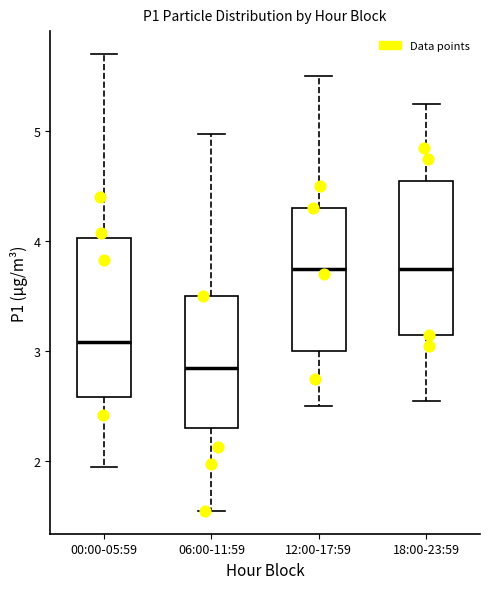

Reading left to right, transcribe this box plot: for each box, give where its median line is, the range the box spans, and where its two whiskers end, as read against the y-axis. The values are not printed on the chart, so give them approximately, as read against the axis.

00:00-05:59: median 3.1, box 2.6 to 4.0, whiskers 2.0 to 5.7
06:00-11:59: median 2.9, box 2.3 to 3.5, whiskers 1.6 to 5.0
12:00-17:59: median 3.8, box 3.0 to 4.3, whiskers 2.5 to 5.5
18:00-23:59: median 3.8, box 3.2 to 4.6, whiskers 2.6 to 5.3